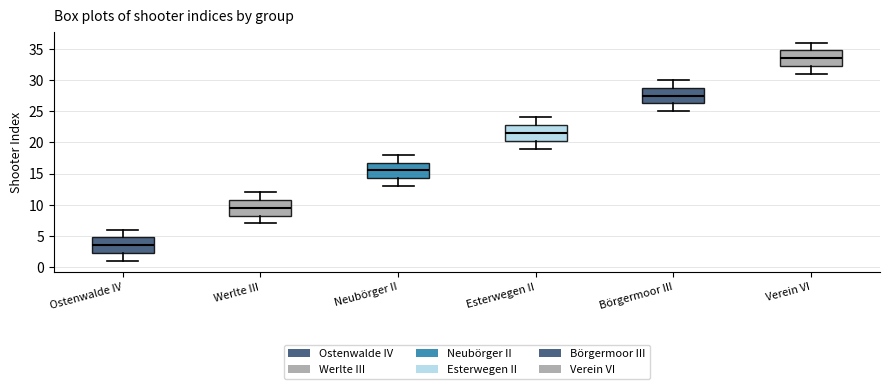

Reading left to right, transcribe this box plot: for each box, give where its median line is, the range the box spans, and where its two whiskers end, as read against the y-axis. The values are not printed on the chart, so give them approximately, as read against the axis.

Ostenwalde IV: median 3.5, box 2.5 to 5.0, whiskers 1.0 to 6.0
Werlte III: median 9.5, box 8.5 to 11.0, whiskers 7.0 to 12.0
Neubörger II: median 15.5, box 14.5 to 17.0, whiskers 13.0 to 18.0
Esterwegen II: median 21.5, box 20.5 to 23.0, whiskers 19.0 to 24.0
Börgermoor III: median 27.5, box 26.5 to 29.0, whiskers 25.0 to 30.0
Verein VI: median 33.5, box 32.5 to 35.0, whiskers 31.0 to 36.0